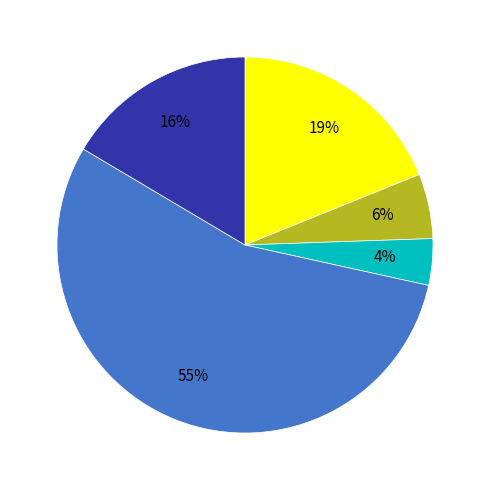

To the nearest percent, what is the average slice percentage?

20%